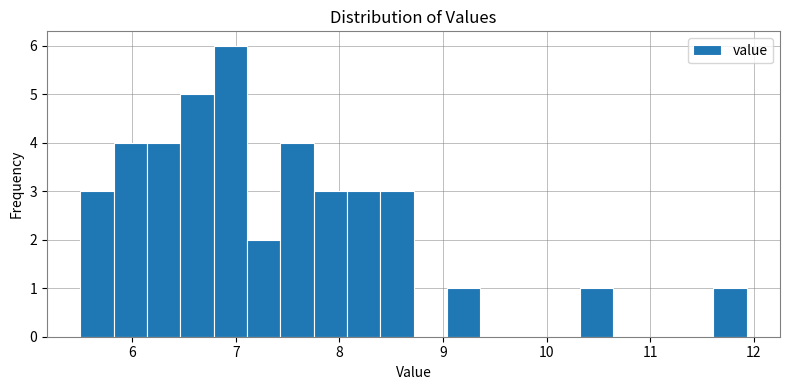

Read against the x-axis, roughly where is the centre of the tallest bar?

6.9